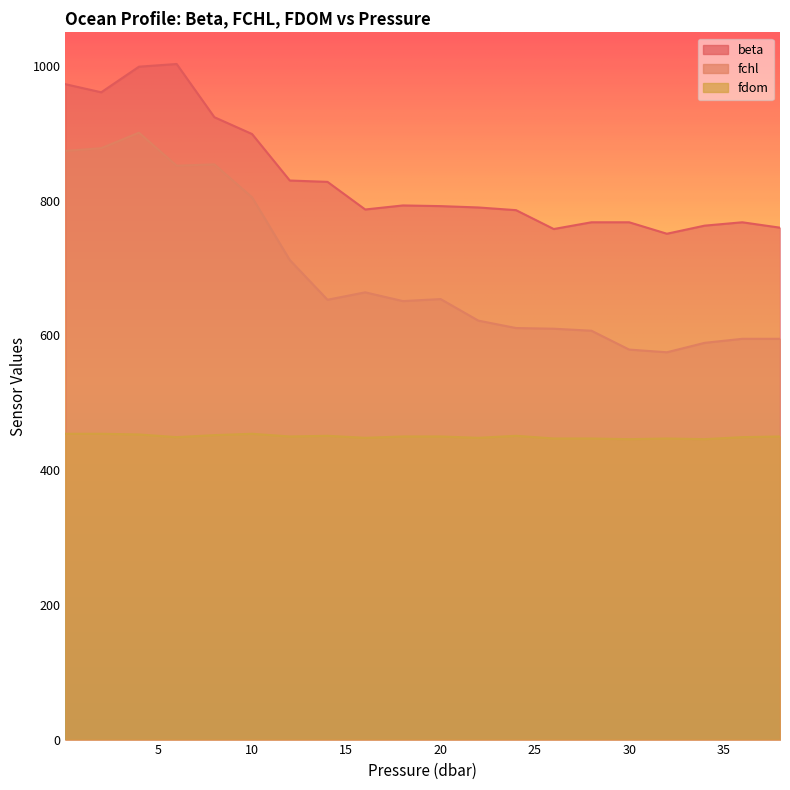

At which category does s reach its first local valley?

2.0